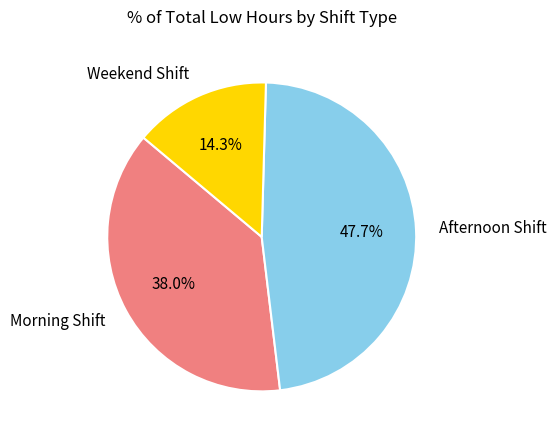

Combined, do Morning Shift and Afternoon Shift account for over 50%?

Yes